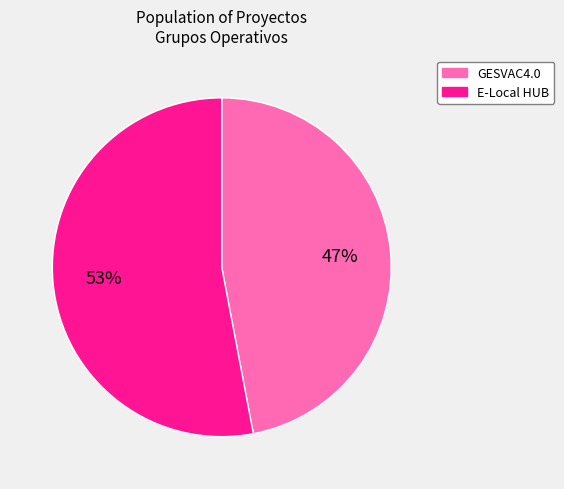

Which category has the biggest portion of the pie?

E-Local HUB